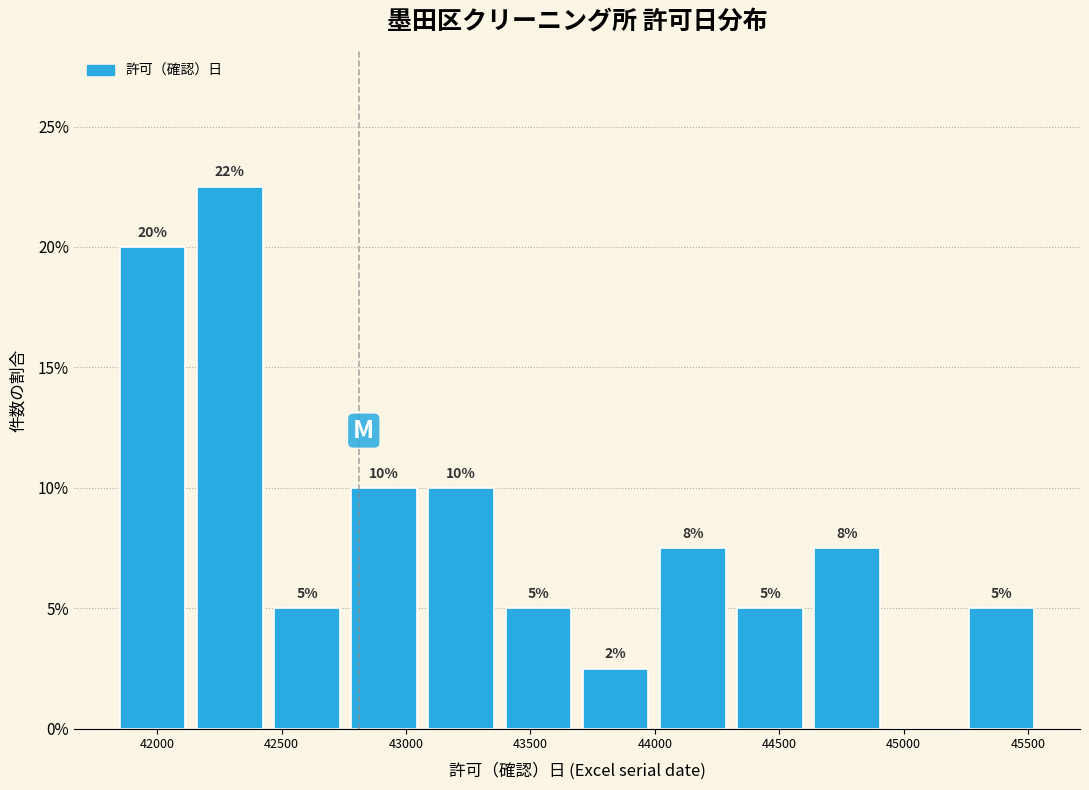

Which range on the x-axis has the tallest bar?

42150 to 42450